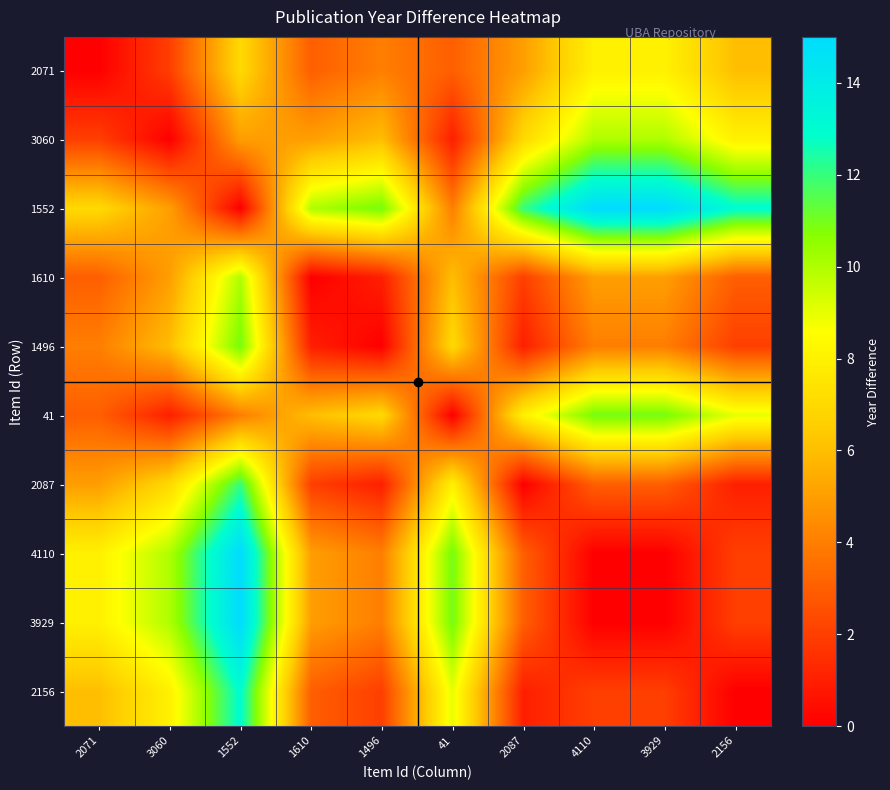

Which series changed the most between 41 and 3929?

1552